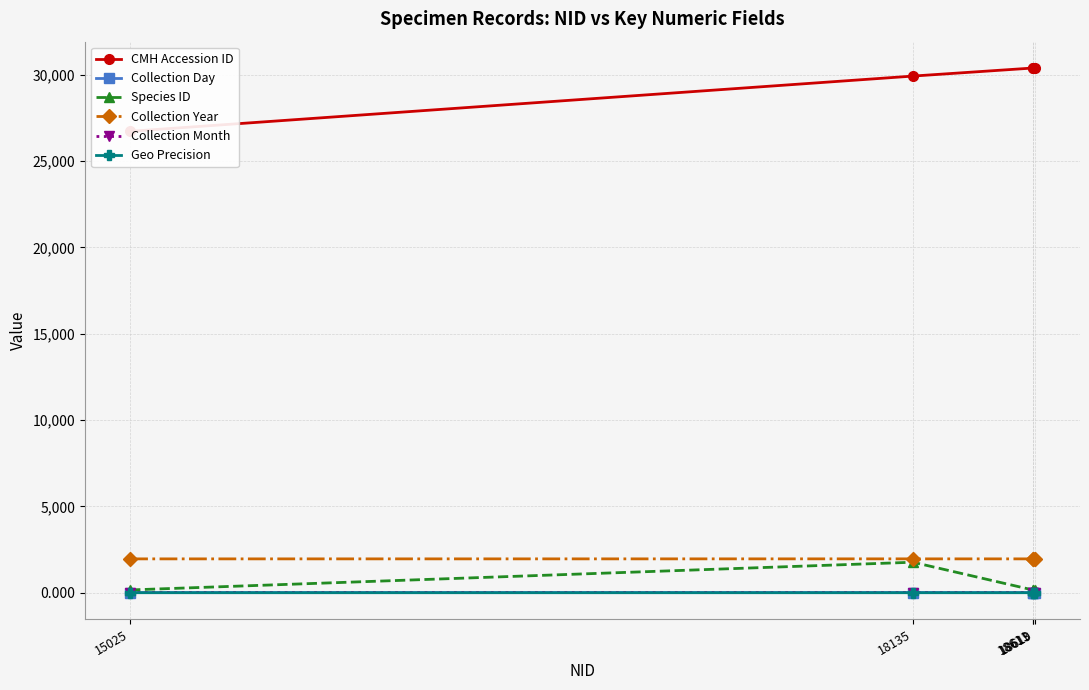

True or false: Geo Precision and Collection Year cross at least once.

False